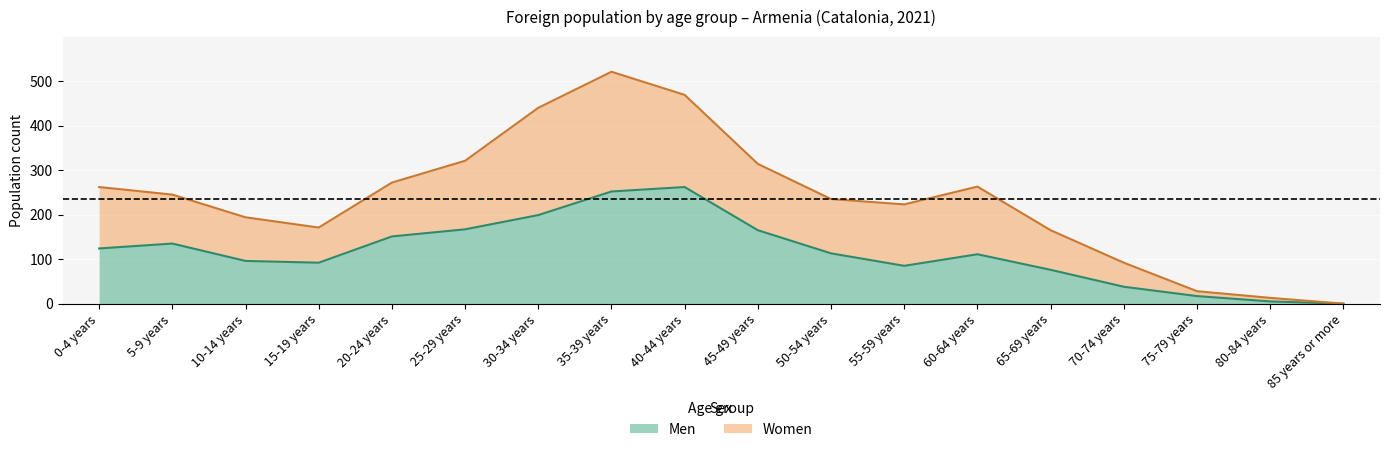

Is the value of Women at 75-79 years greater than the value of Men at 50-54 years?

No